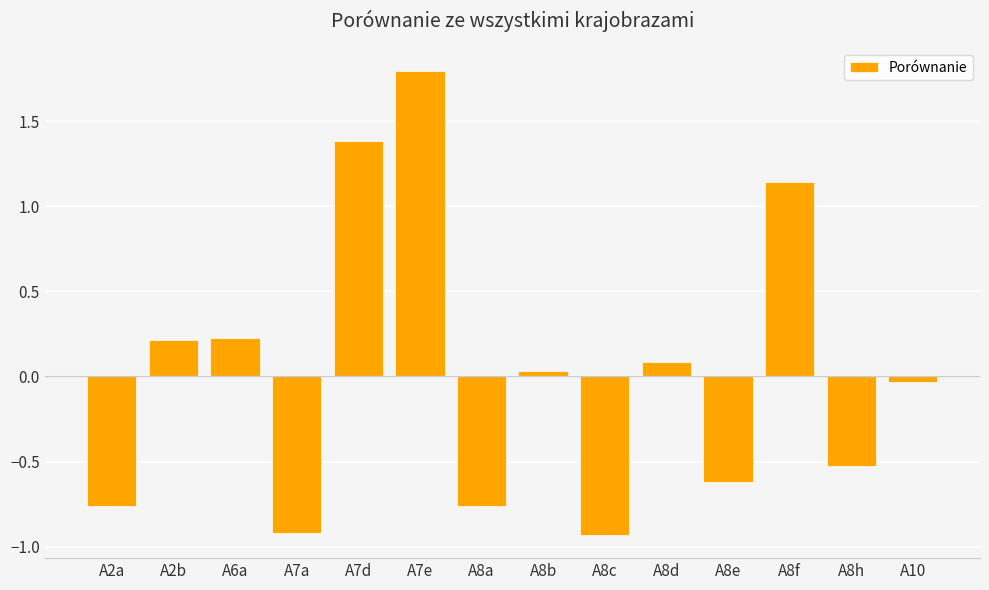

What is the label of the 11th bar from the left?

A8e